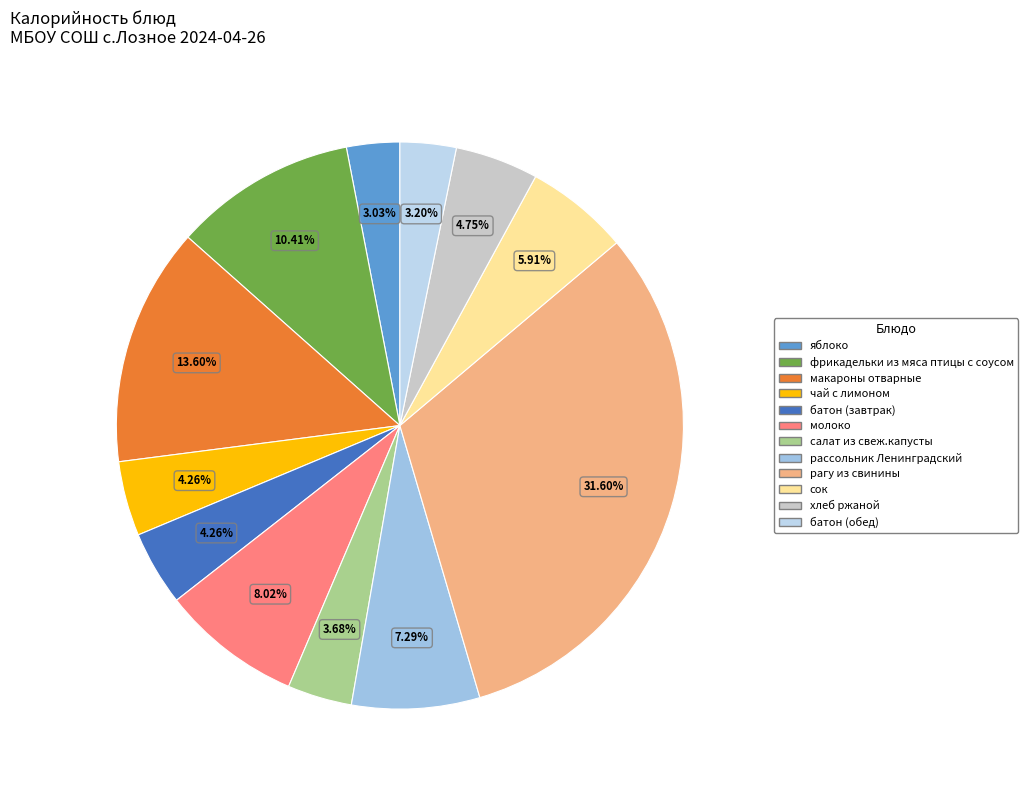

How much of the chart is everything except рассольник Ленинградский?

92.7%